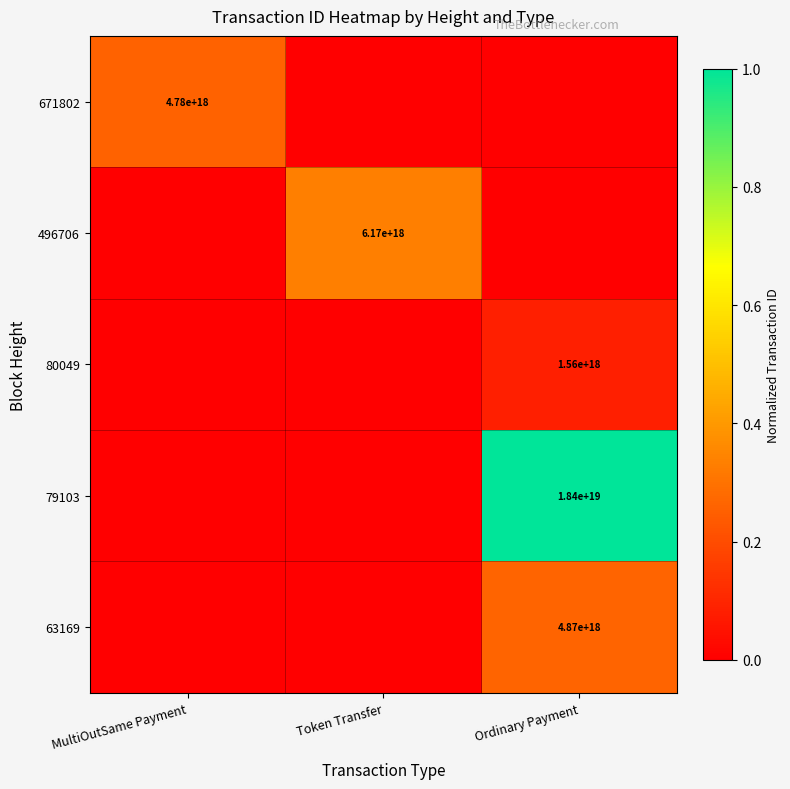

What is the spread (max minus min) of values at Ordinary Payment?

1.0